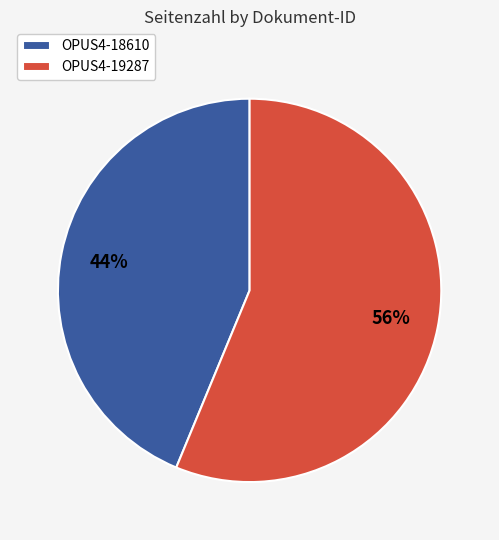

To the nearest percent, what is the combined percentage of OPUS4-19287 and OPUS4-18610?

100%